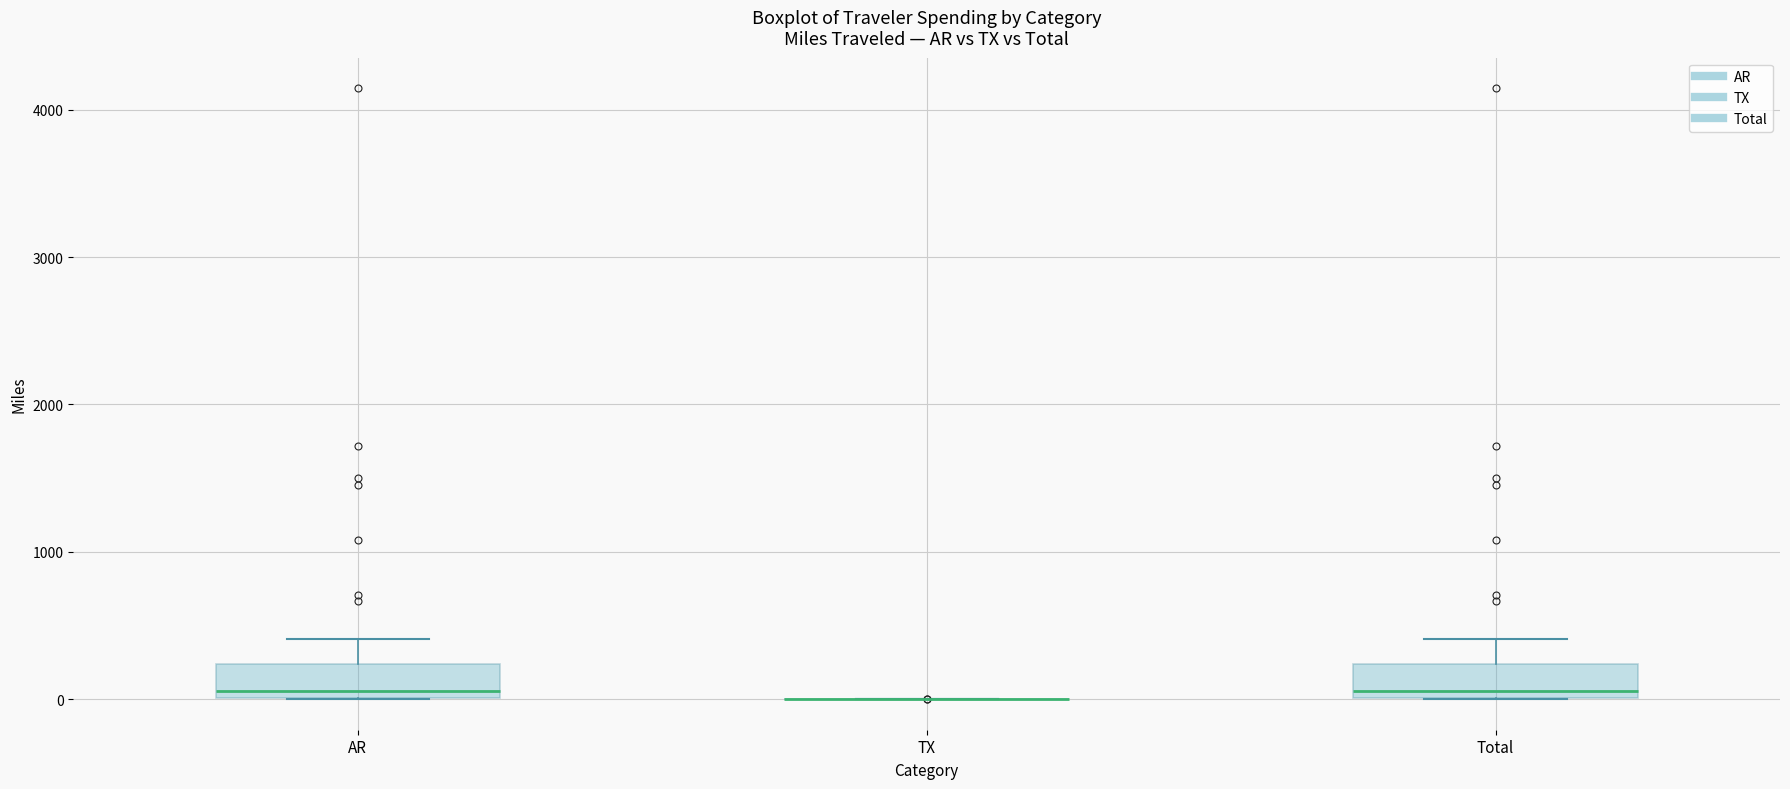

Where is the lower edge of the box for AR on the y-axis? The values are not printed on the chart, so give them approximately, as read against the axis.

0